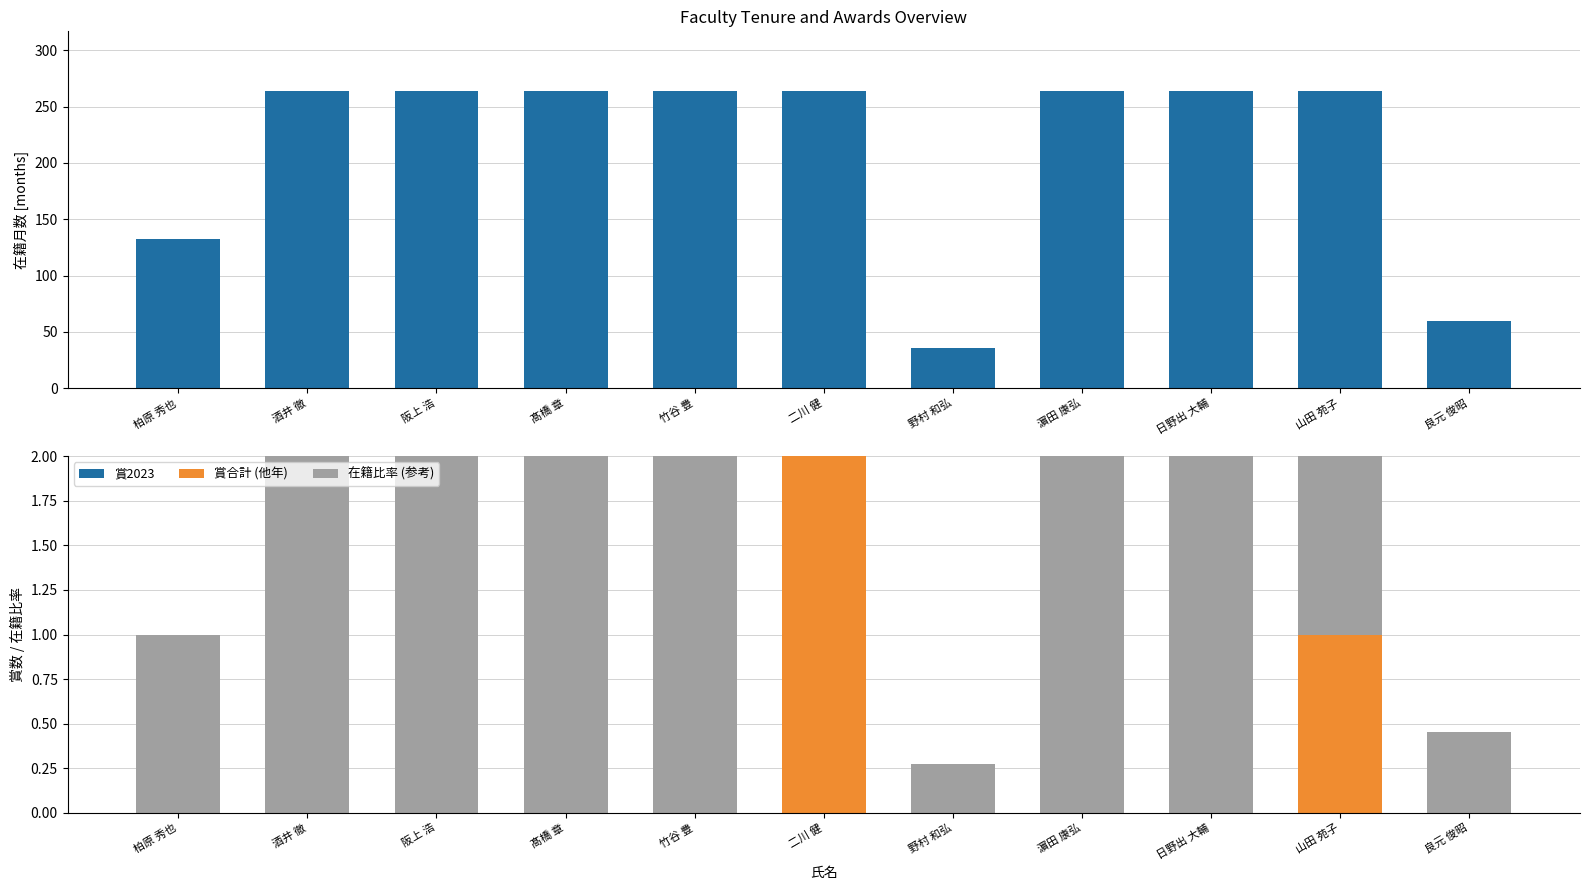

What are all the series names shown in the legend?

在籍月数, 賞2023, 賞合計 (他年), 在籍比率 (参考)